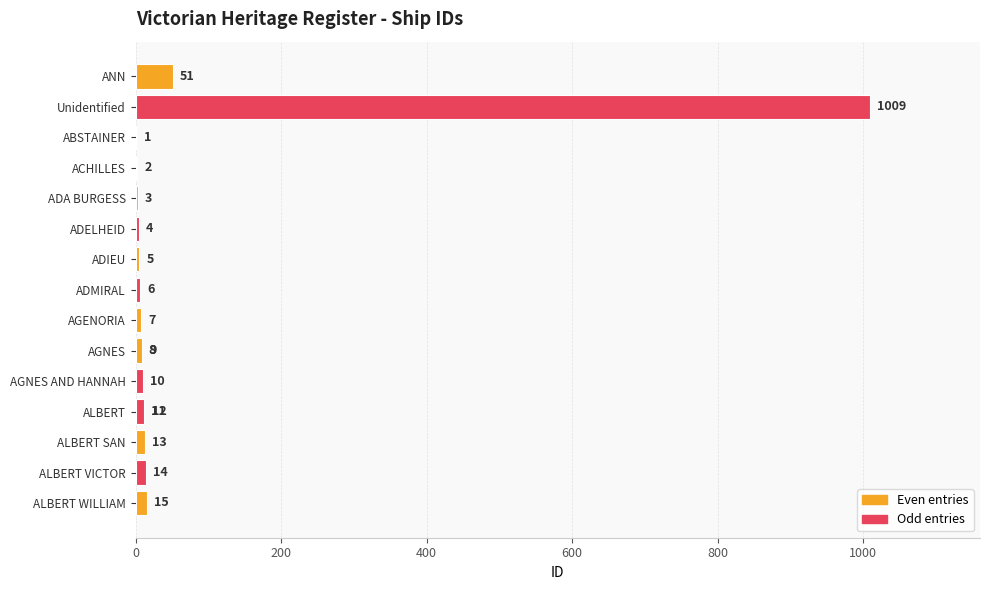

Are the bars grouped side by side (vs. stacked)?

No